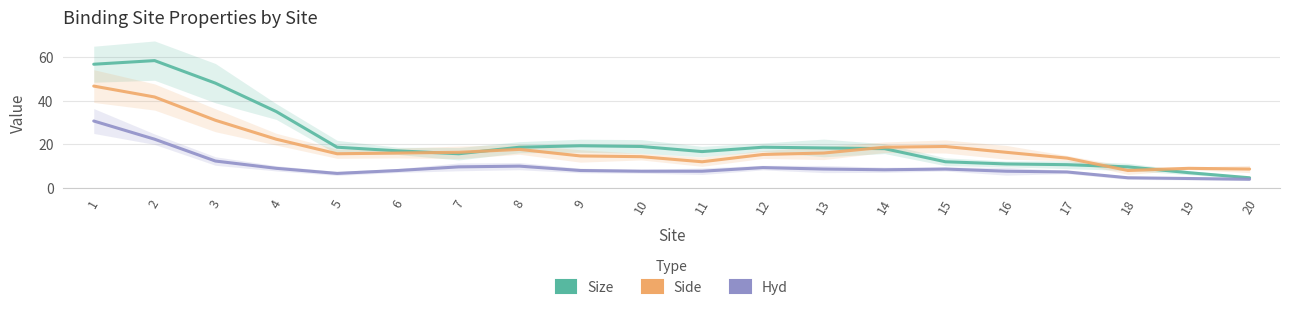

What is the average value of the Side series?

18.6